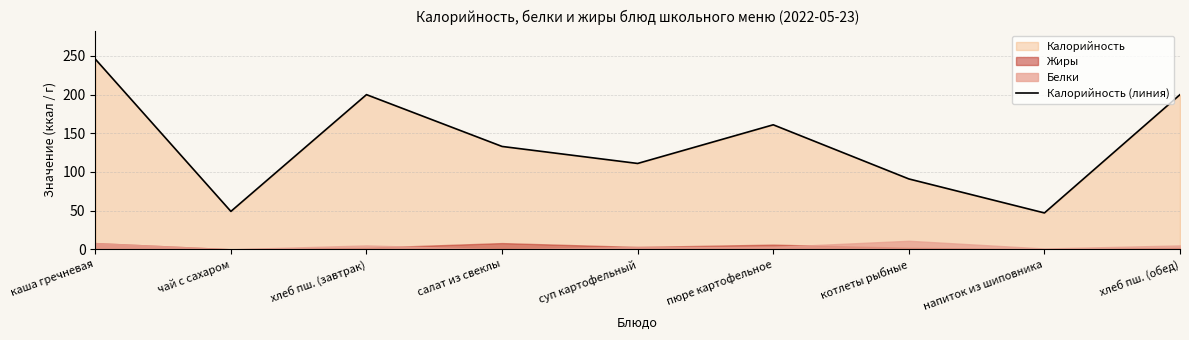

What is the approximate value at напиток из шиповника, to the nearest 50?

50